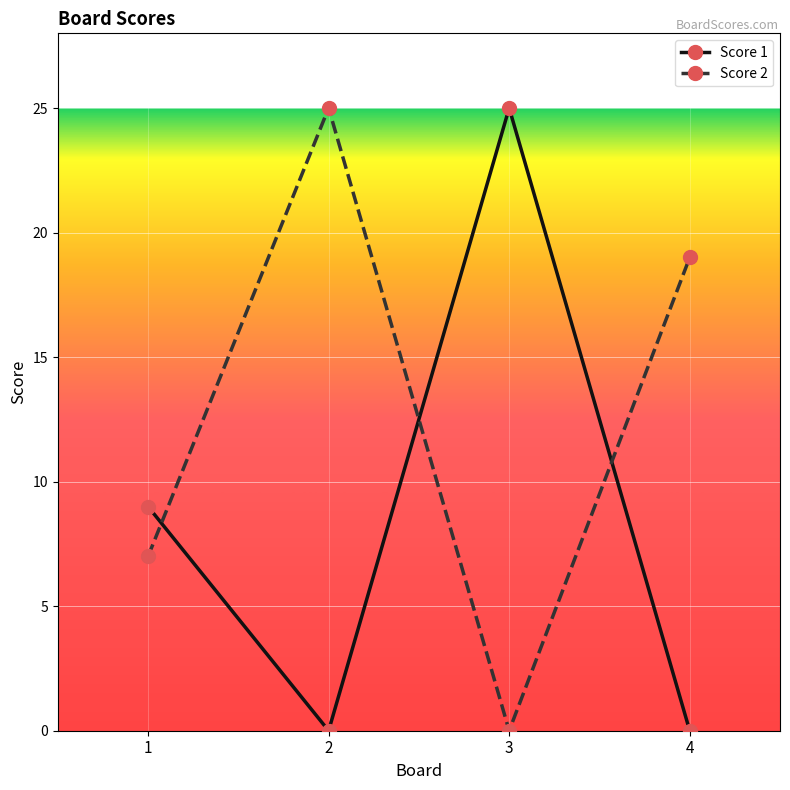

Reading left to right, extract all data points from this chart.

Score 1: 1=9	2=0	3=25	4=0
Score 2: 1=7	2=25	3=0	4=19